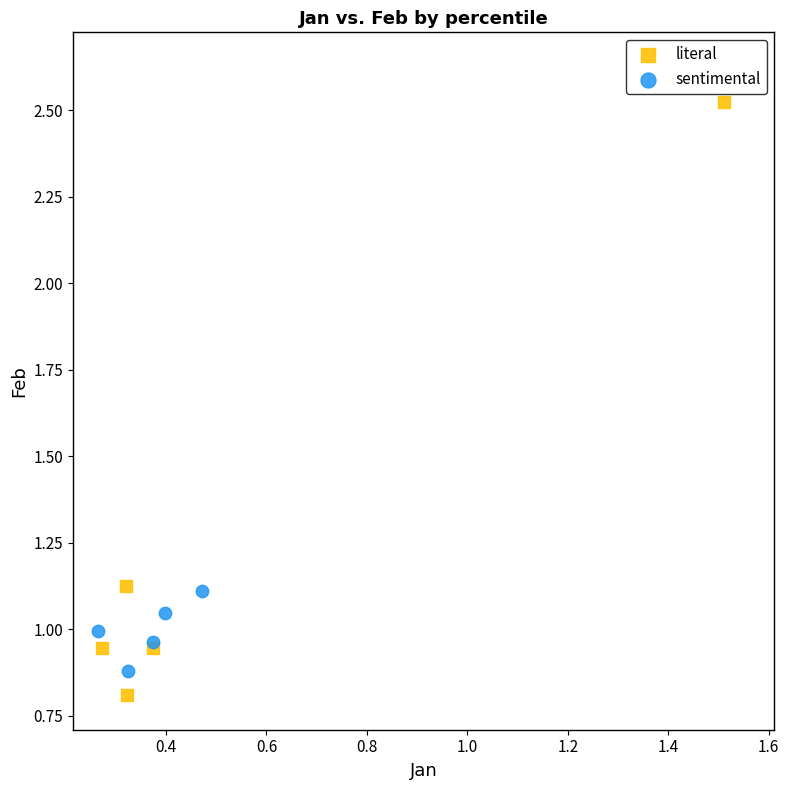

Which series contains the lowest Y value?

literal